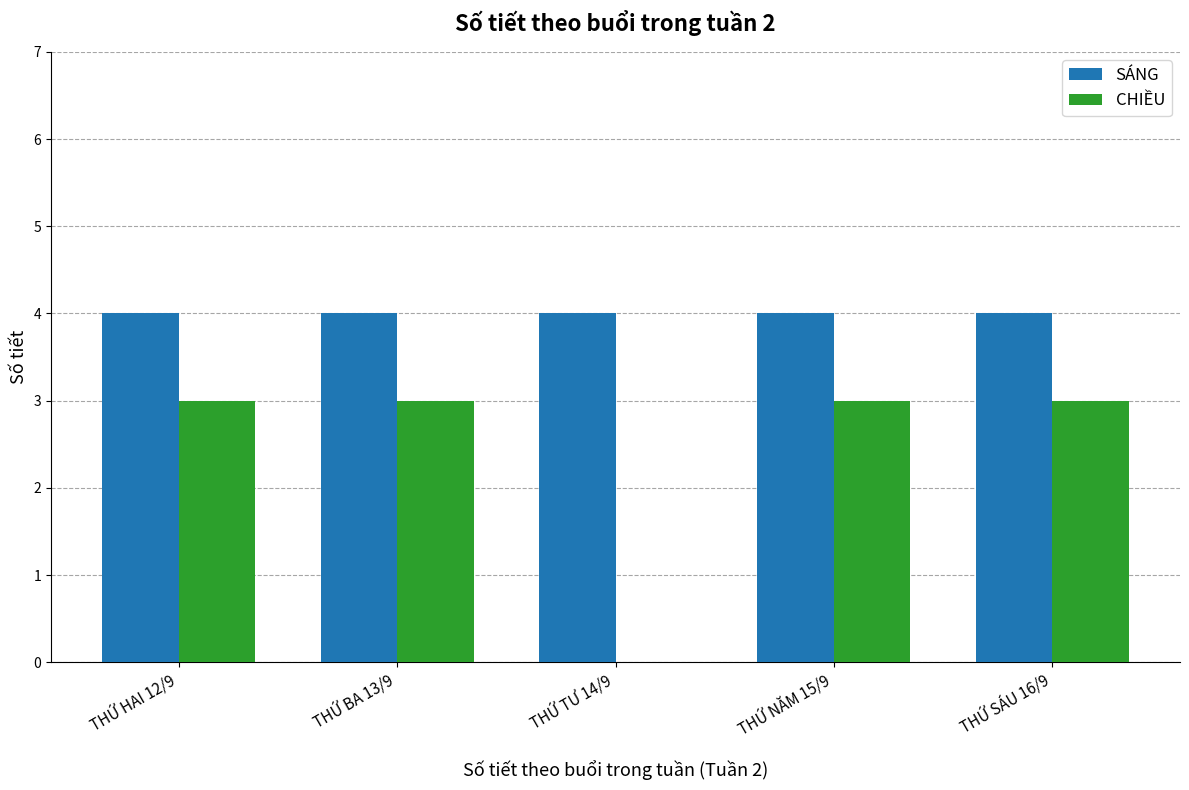

The CHIỀU series shows 1 at THỨ NĂM 15/9. True or false?

False